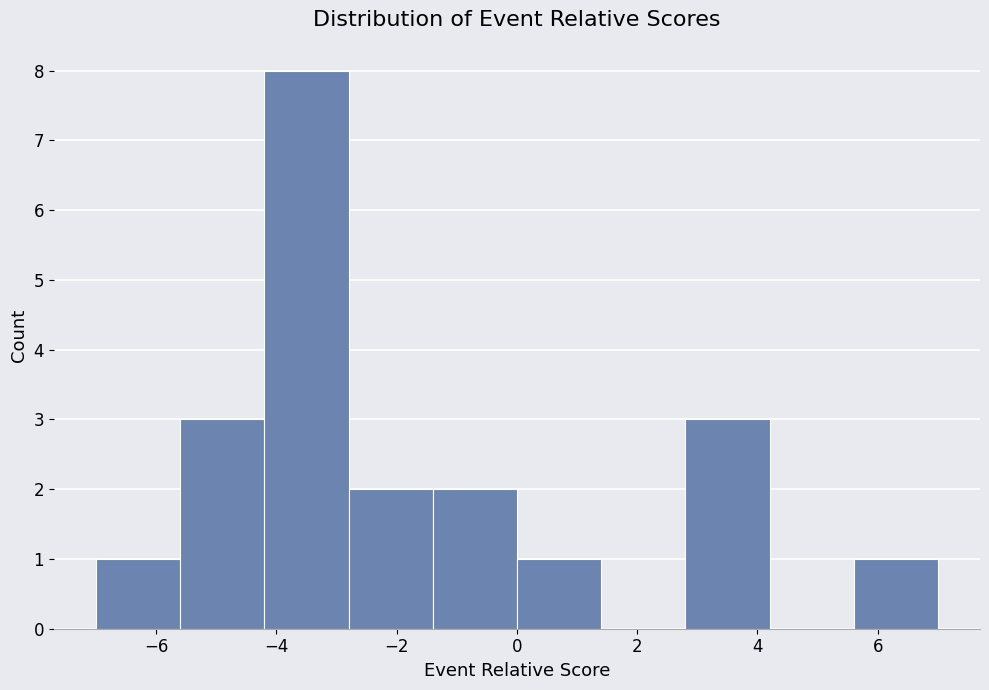

How tall is the bar that spans -5.6 to -4.2 on the x-axis? The values are not printed on the chart, so give them approximately, as read against the axis.

3